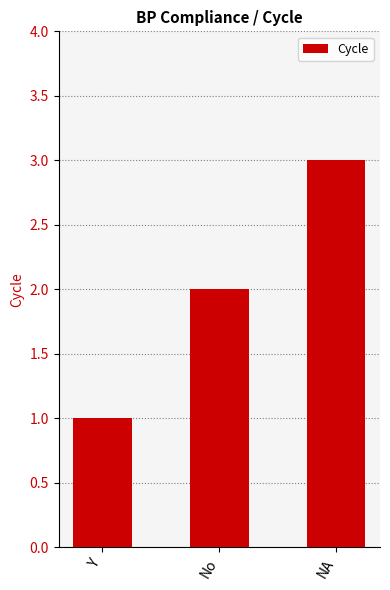

What position from the right is No?

2